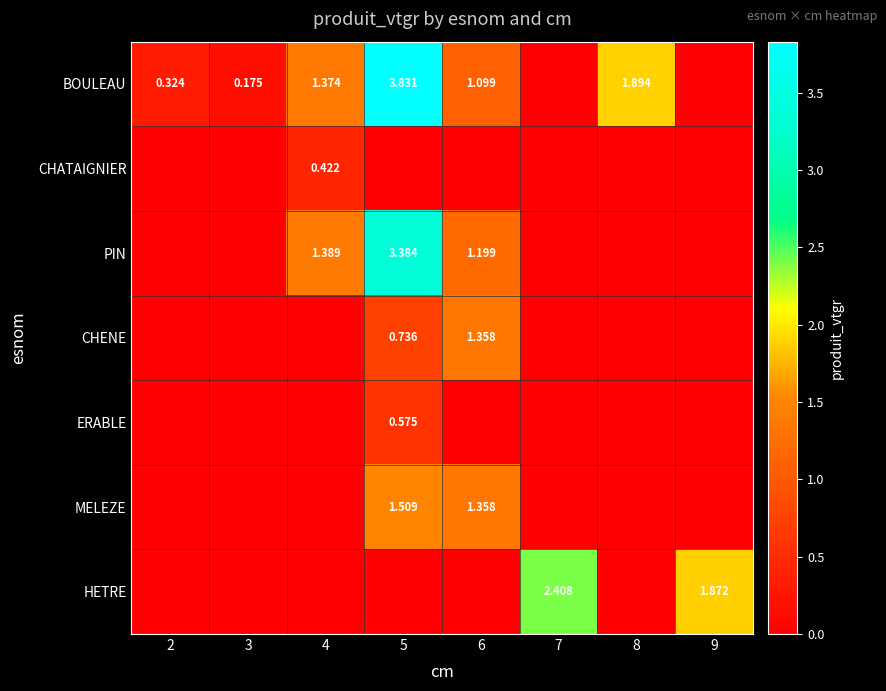

At which label does PIN reach its peak?

5